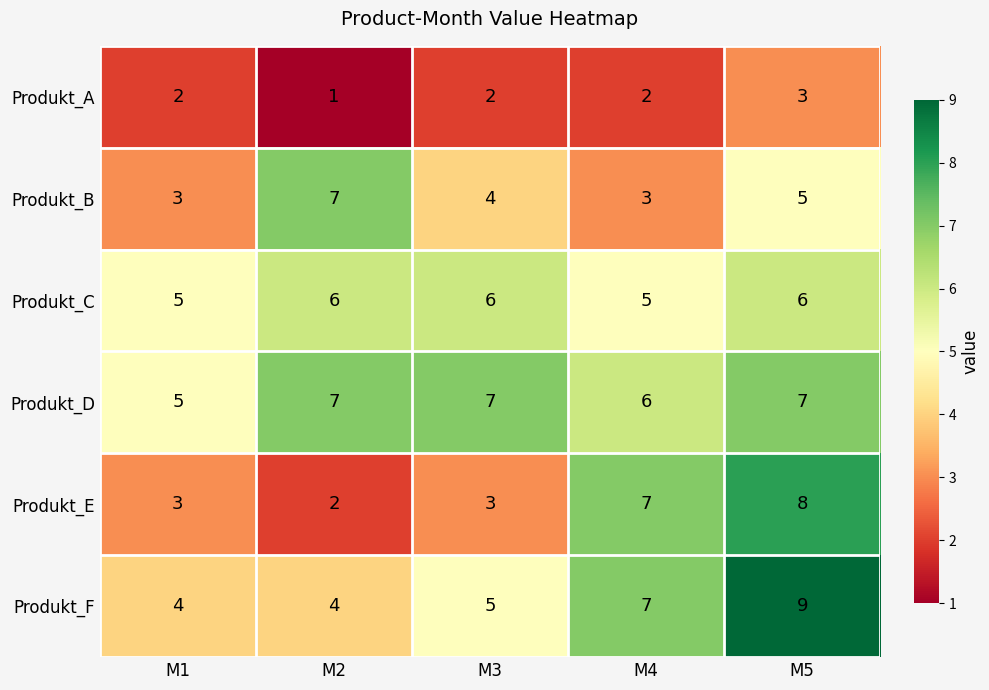

Which series changed the most between M3 and M4?

Produkt_E